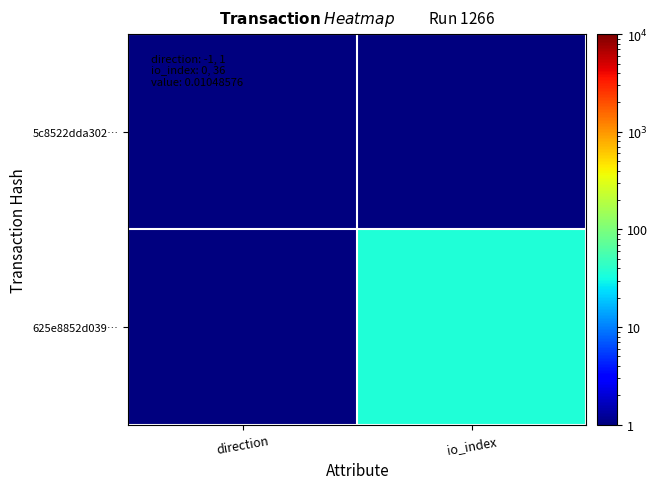

Rank the series at direction from highest to lowest value.

5c8522dda302…, 625e8852d039…